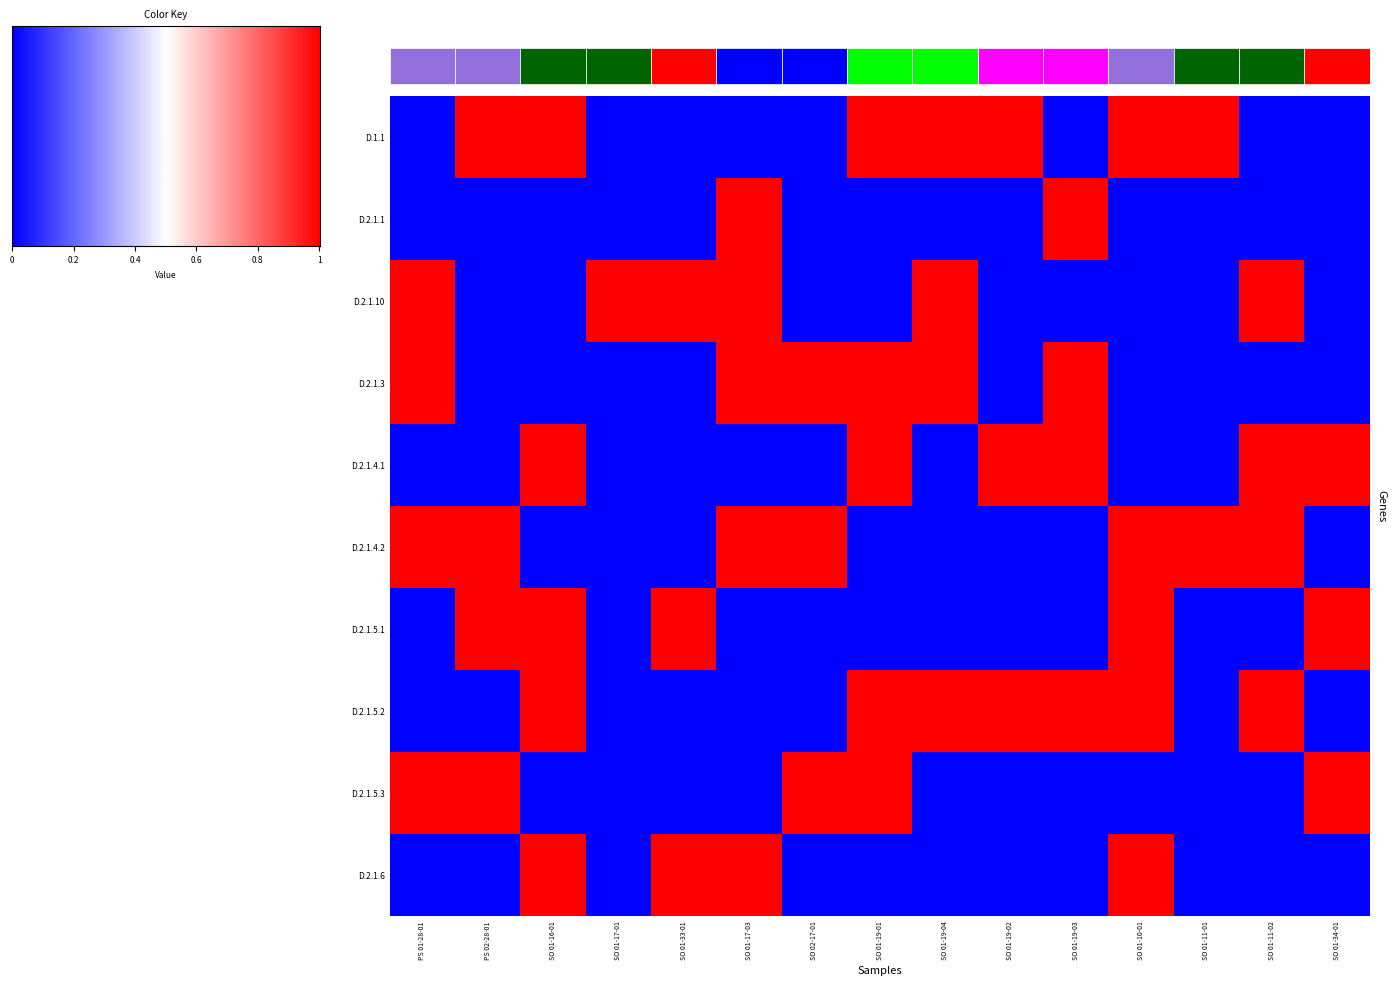

Is it true that D.2.1.10 equals 0 at SO 01-19-02?

True